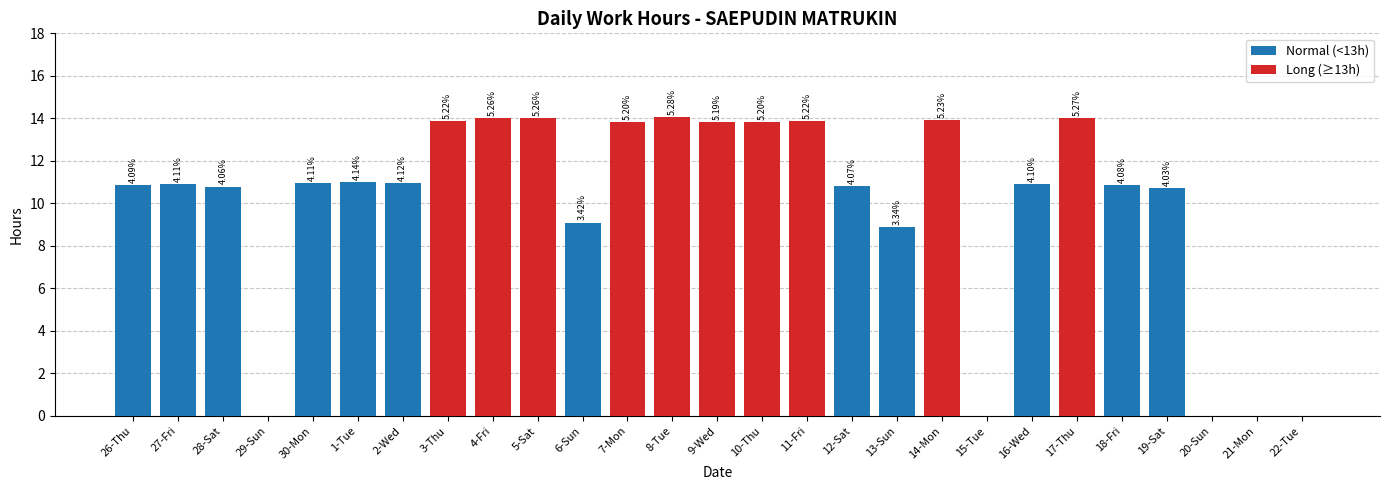

Which label corresponds to the largest value in the chart?

8-Tue